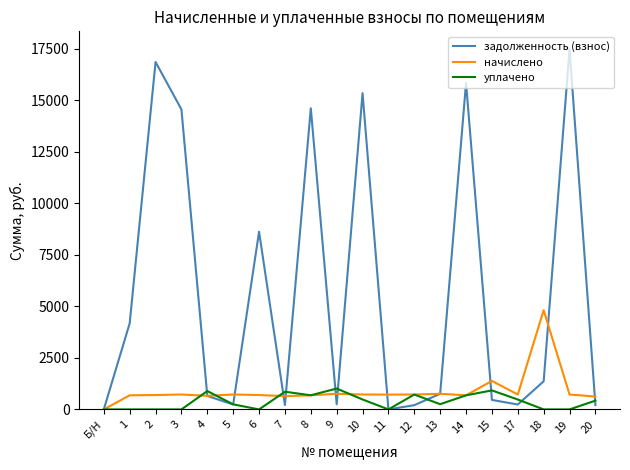

At which category does задолженность (взнос) reach its first local valley?

5